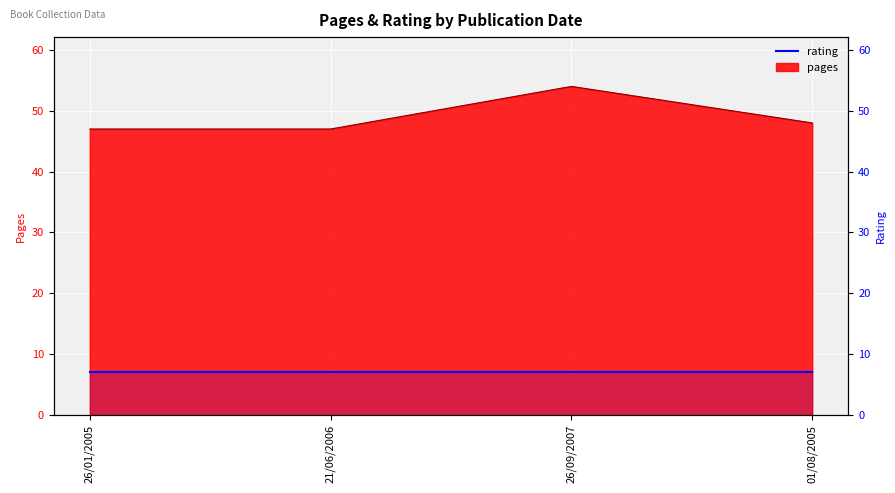

What is the difference between the maximum and minimum values?

7